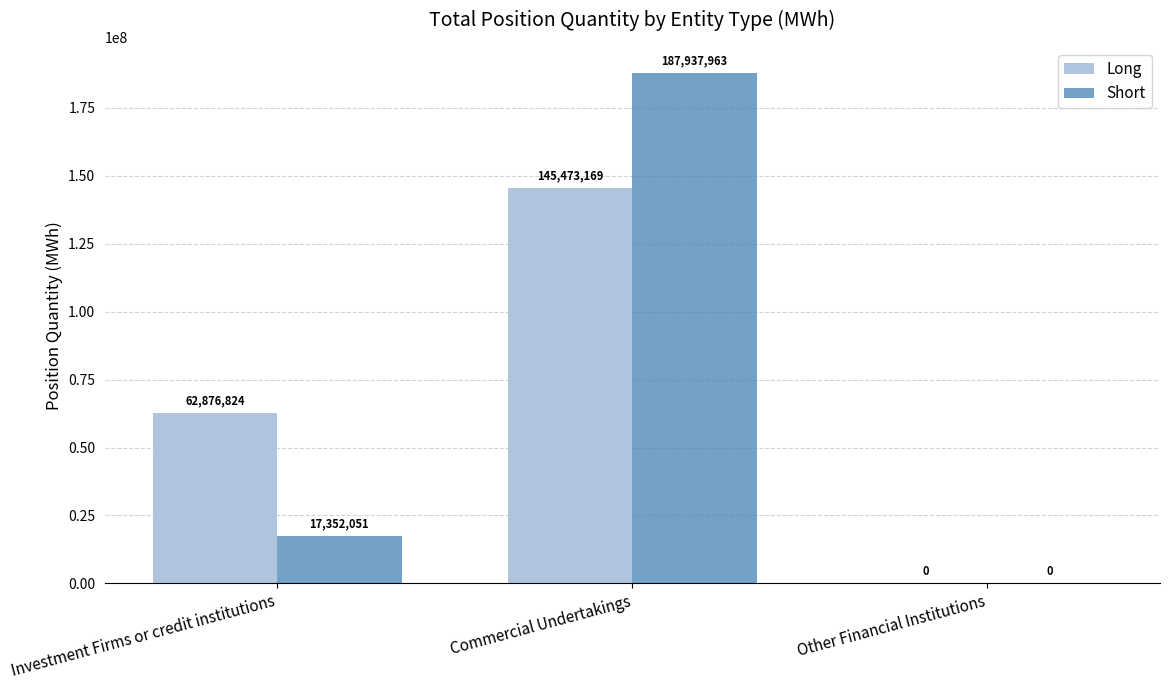

Which series has the largest total across all categories?

Long